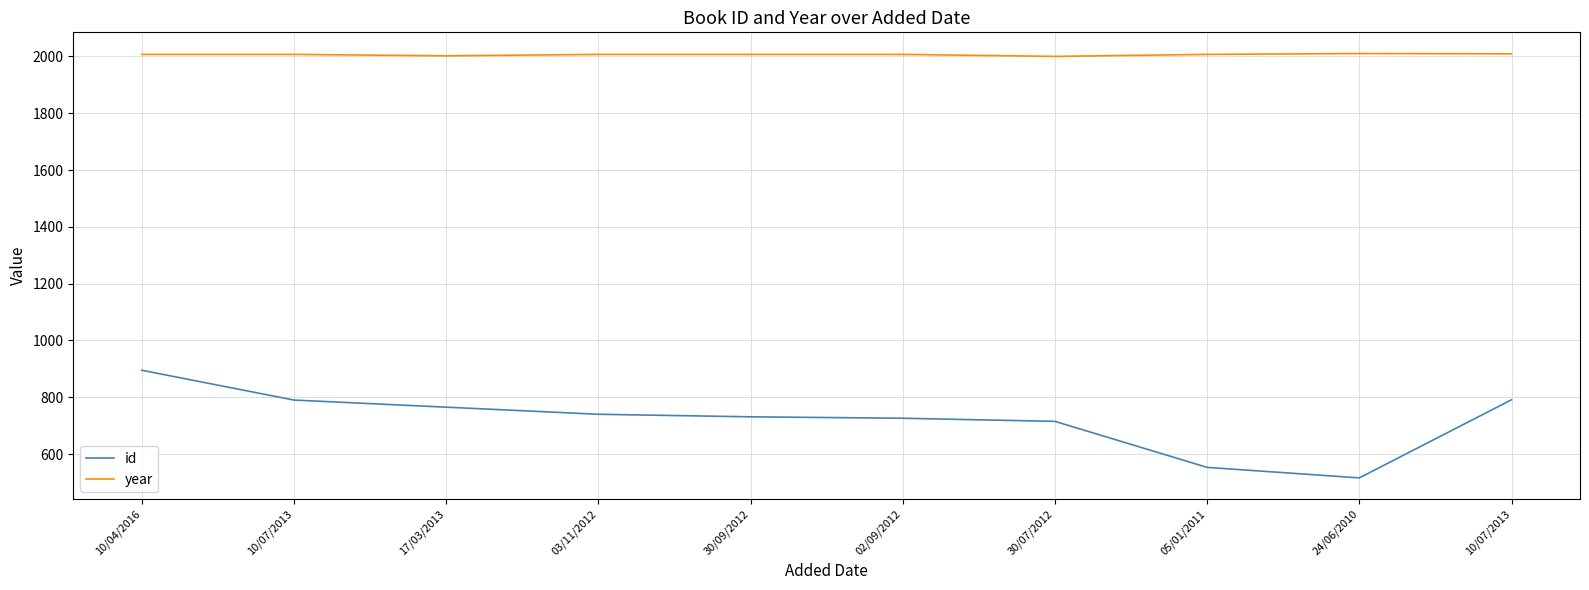

True or false: year and id cross at least once.

False